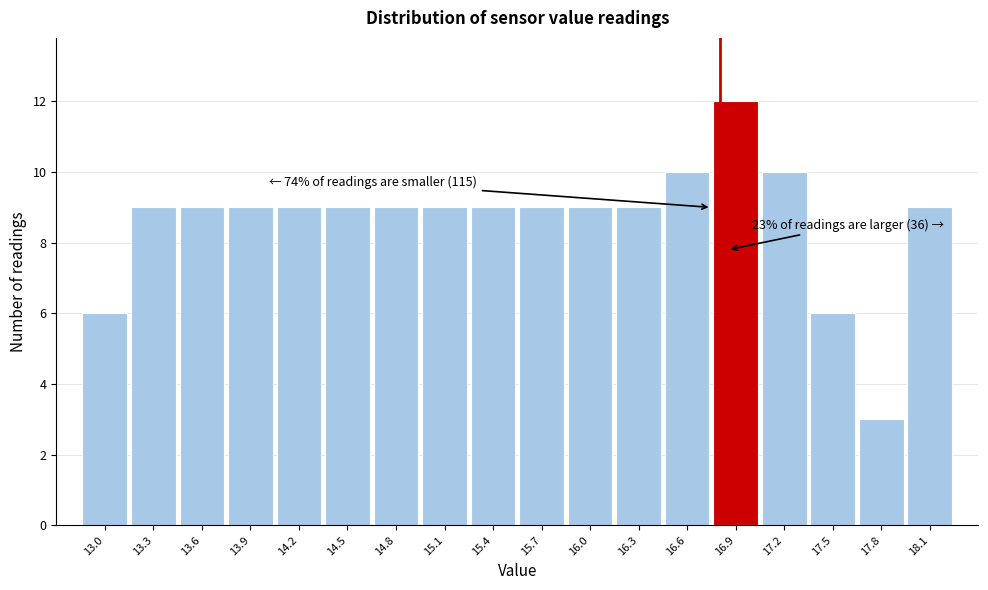

Which range on the x-axis has the tallest bar?

16.75 to 17.05